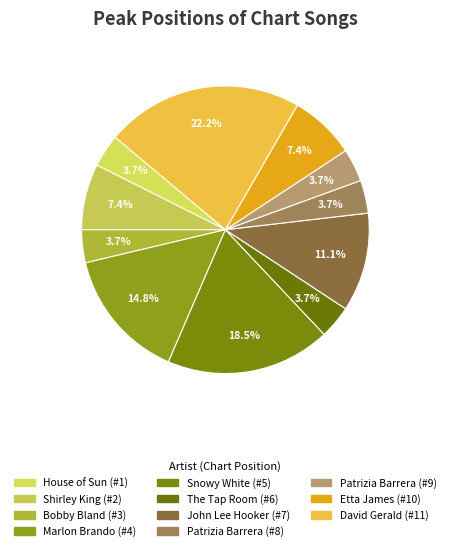

Rank the categories by value from lowest to highest.

House of Sun (#1), Bobby Bland (#3), The Tap Room (#6), Patrizia Barrera (#8), Patrizia Barrera (#9), Shirley King (#2), Etta James (#10), John Lee Hooker (#7), Marlon Brando (#4), Snowy White (#5), David Gerald (#11)